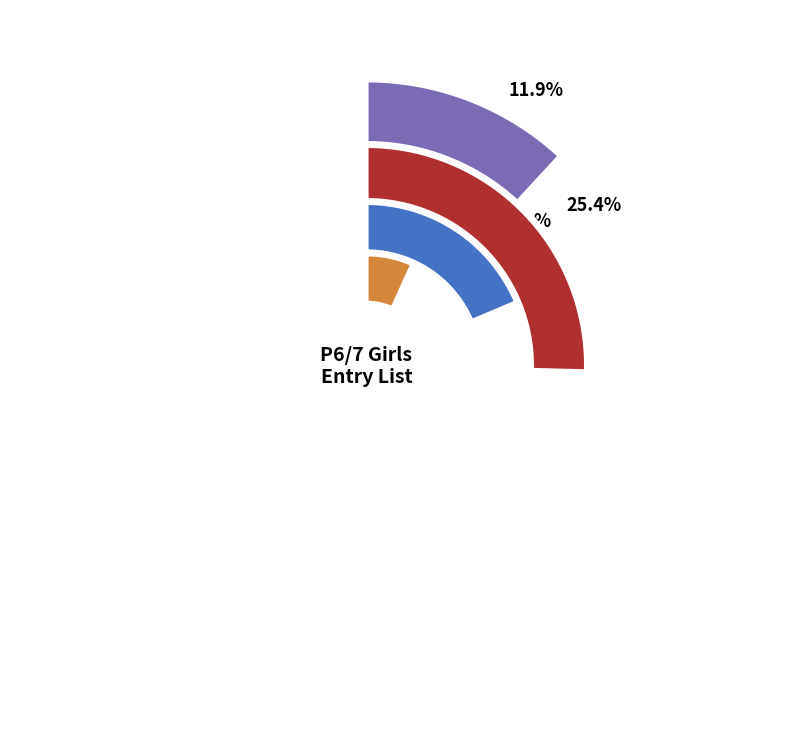

Rank the categories by value from highest to lowest.

P6, P7, P5, NO SHOW / DNF